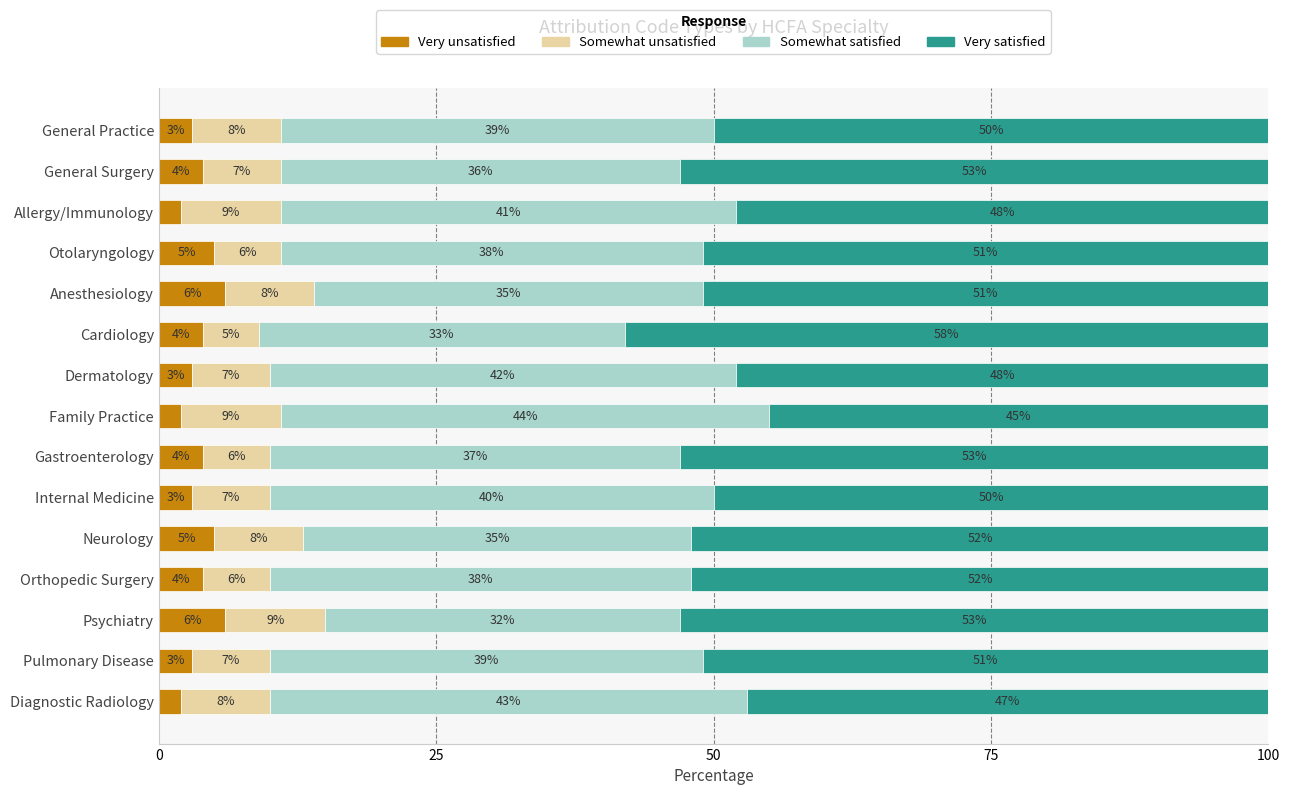

What is the maximum value for Very unsatisfied?

6